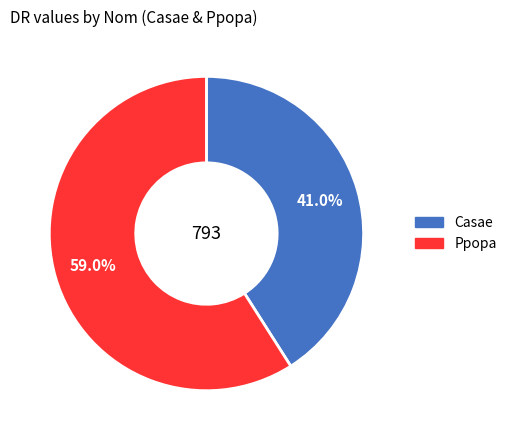

Does any single category account for the majority?

Yes